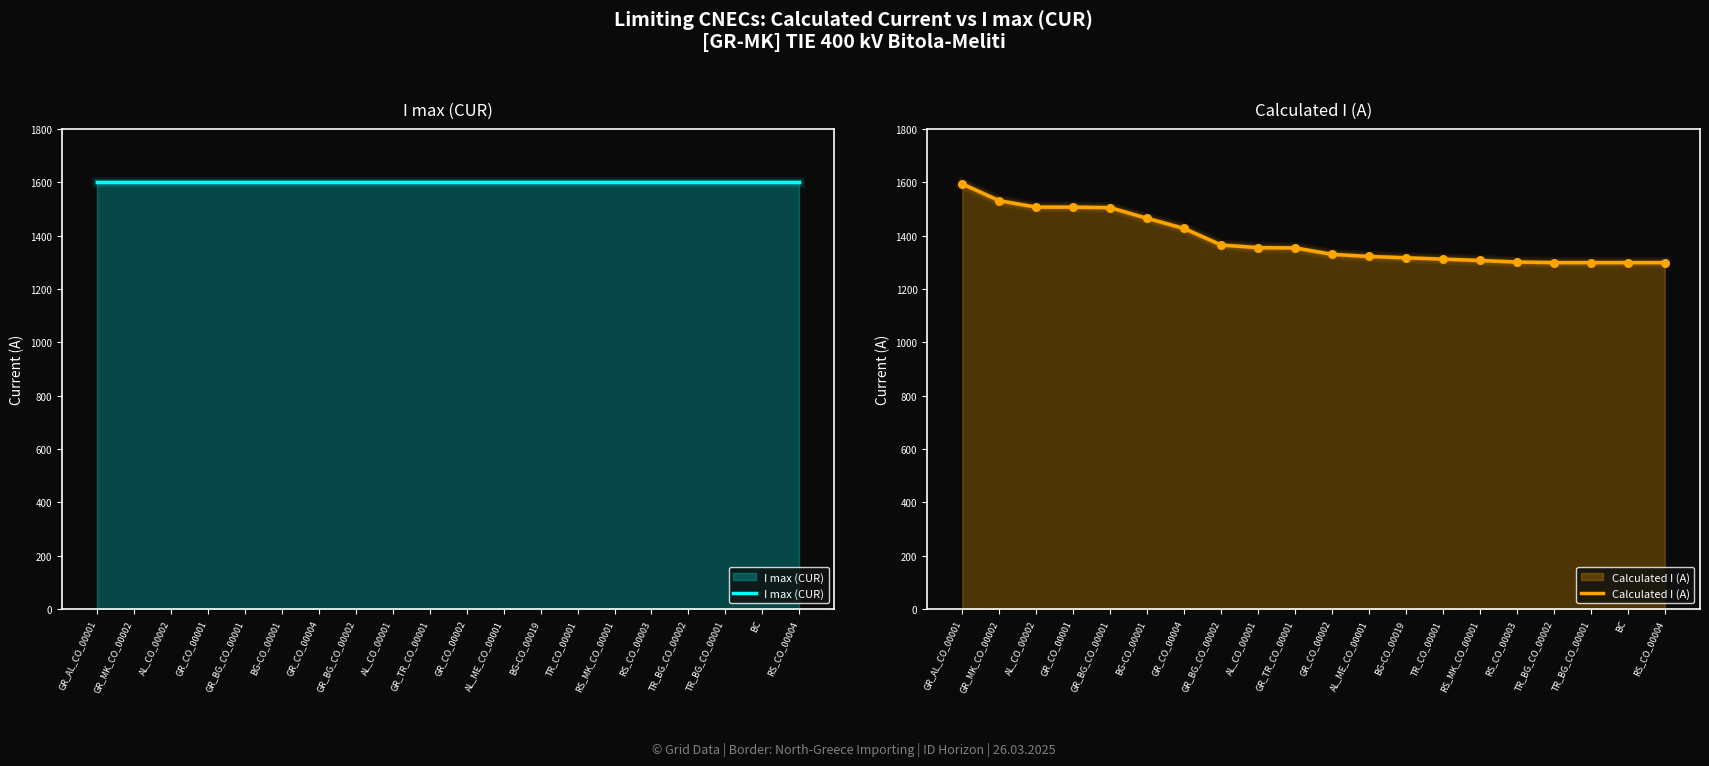

Is the value of Calculated I (A) at GR_CO_00001 greater than the value of I max (CUR) at AL_ME_CO_00001?

No